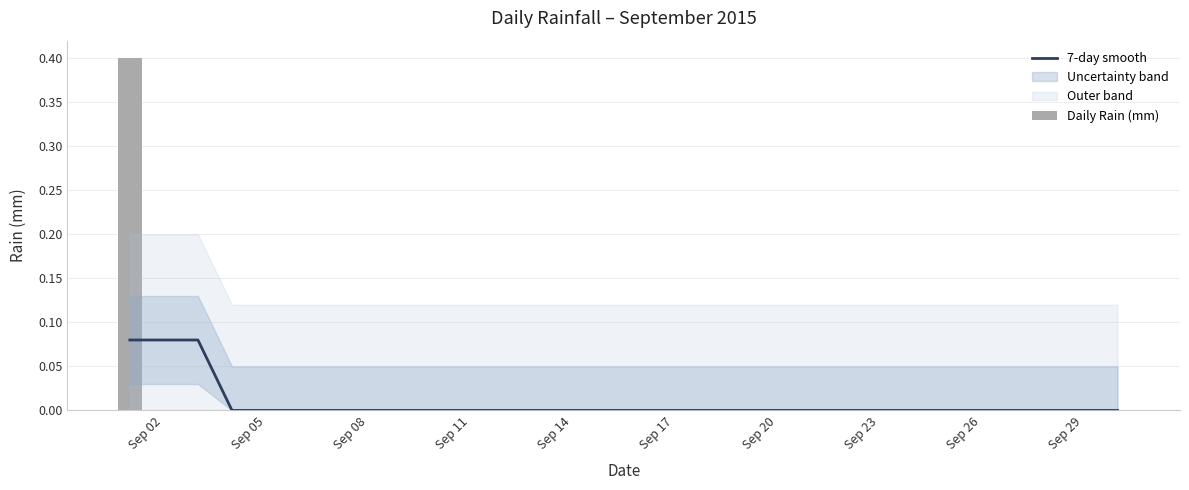

Which has a higher value, Sep 26 or Sep 14?

Sep 26